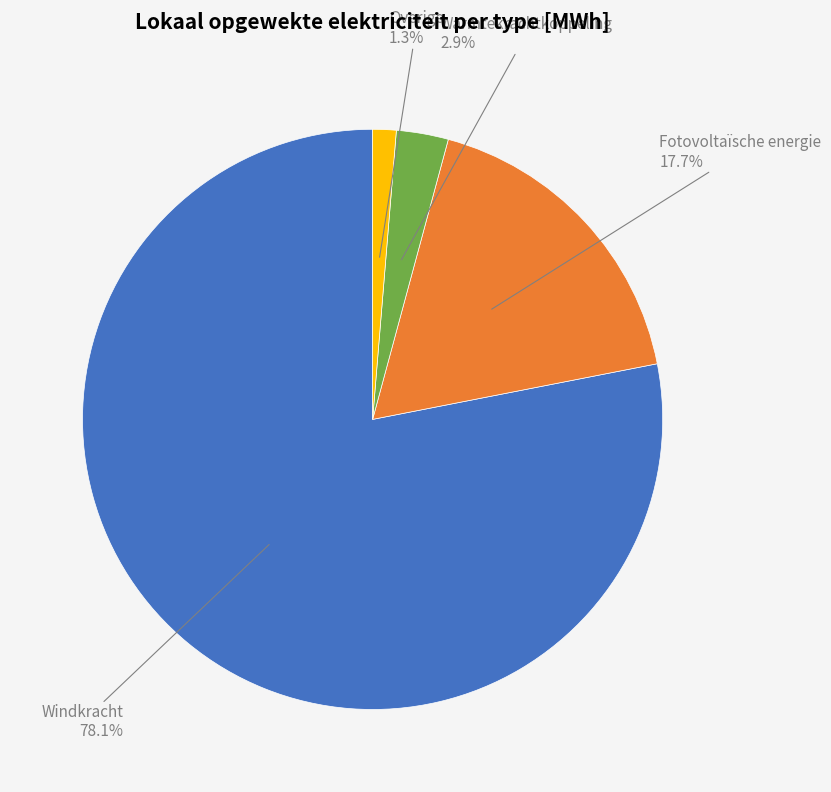

To the nearest percent, what is the average slice percentage?

25%